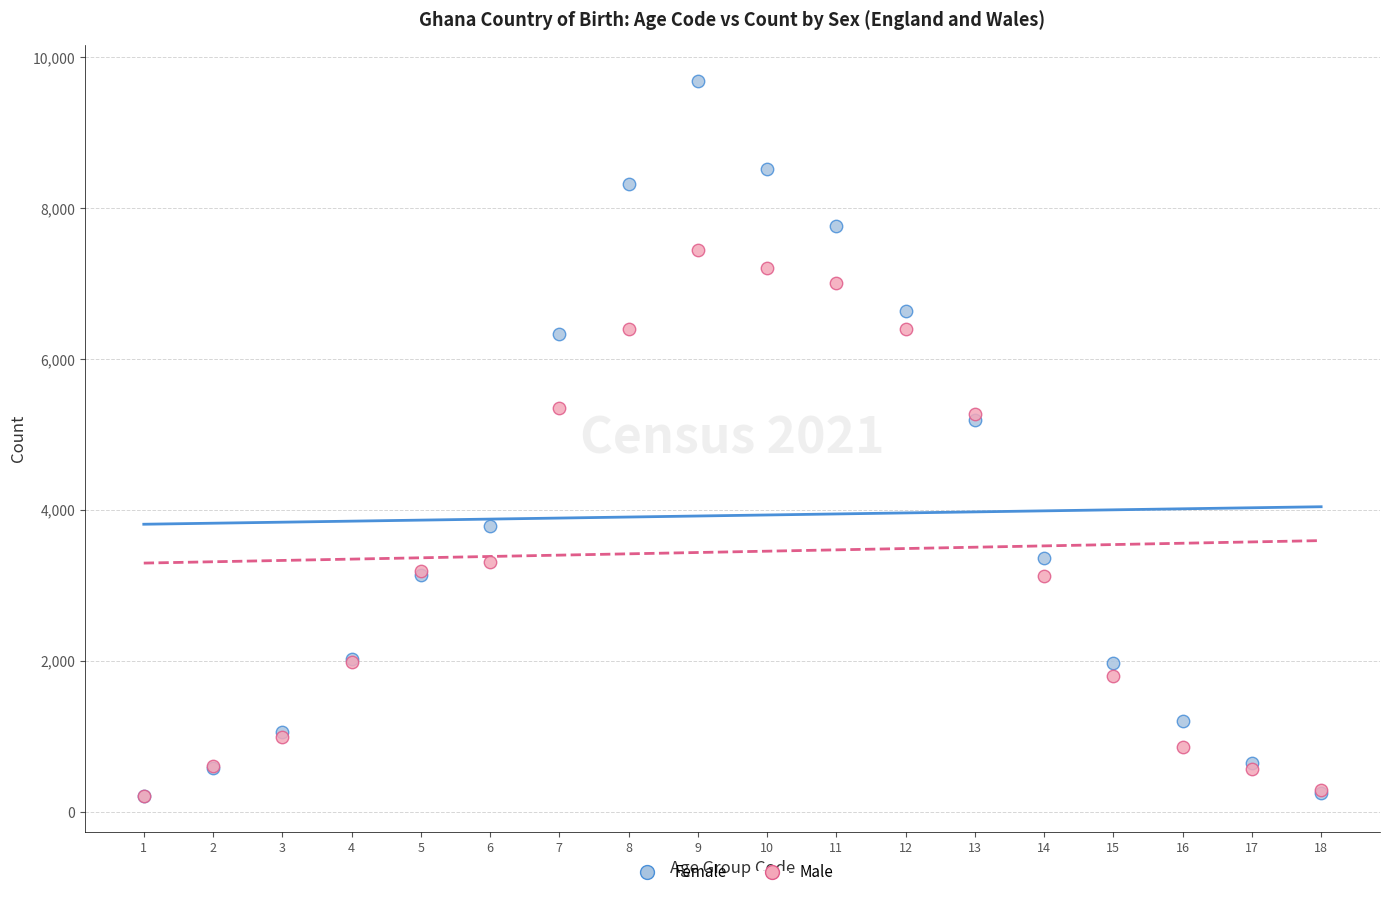

What are all the series names shown in the legend?

Female, Male